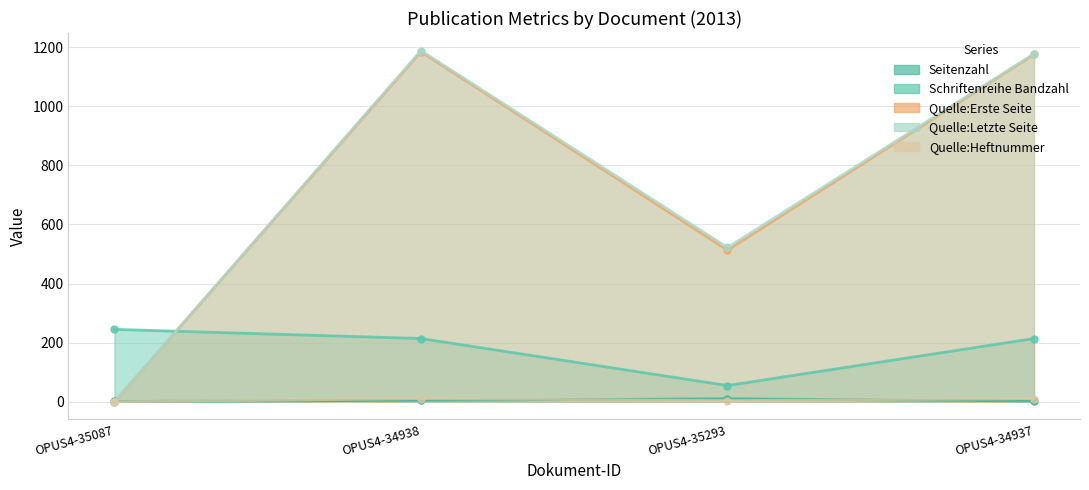

Reading right to left, list all the values displayed in this chart.

Seitenzahl: 3	10	5	1
Schriftenreihe Bandzahl: 214	55	214	245
Quelle:Erste Seite: 1175	513	1184	0
Quelle:Letzte Seite: 1177	522	1188	0
Quelle:Heftnummer: 11	4	11	0